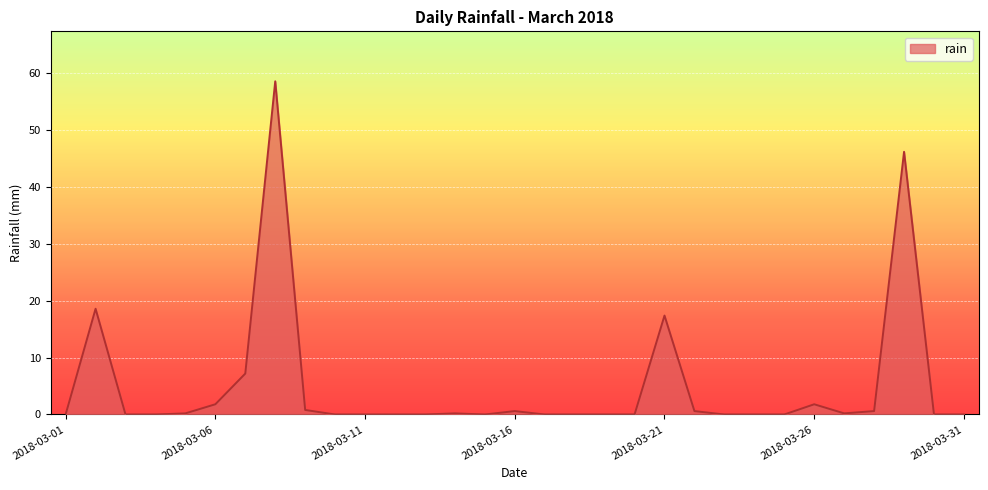

What is the greatest value displayed?

58.6